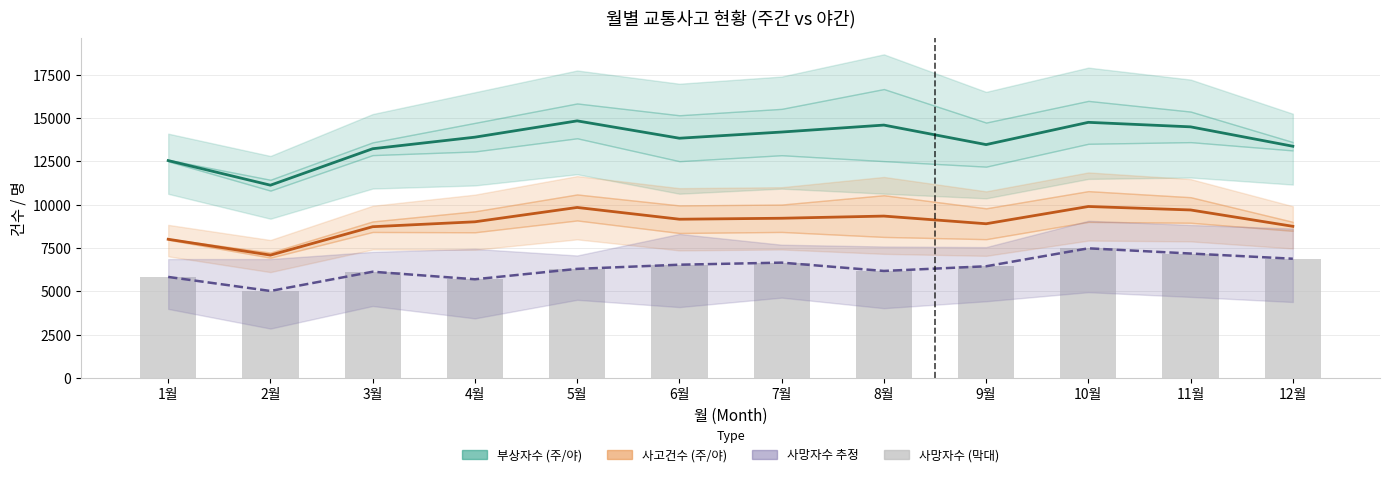

How many values in the 사고건수_야 series are below 9164?

6